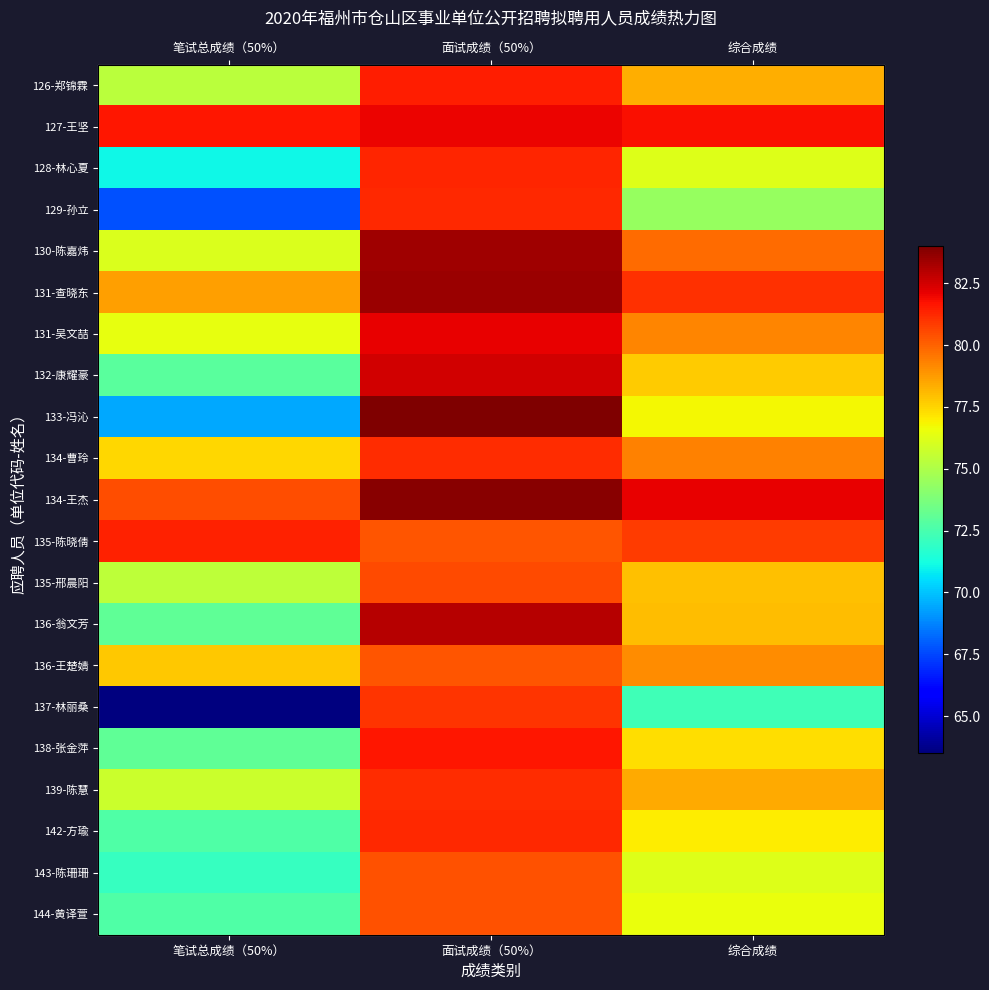

At 面试成绩（50%）, list the series in order from smallest to largest.

135-陈晓倩, 136-王楚婧, 143-陈珊珊, 144-黄译萱, 135-邢晨阳, 137-林丽桑, 139-陈慧, 134-曹玲, 129-孙立, 142-方瑜, 128-林心夏, 126-郑锦霖, 138-张金萍, 127-王坚, 131-吴文喆, 132-康耀豪, 136-翁文芳, 130-陈嘉炜, 131-查晓东, 134-王杰, 133-冯沁